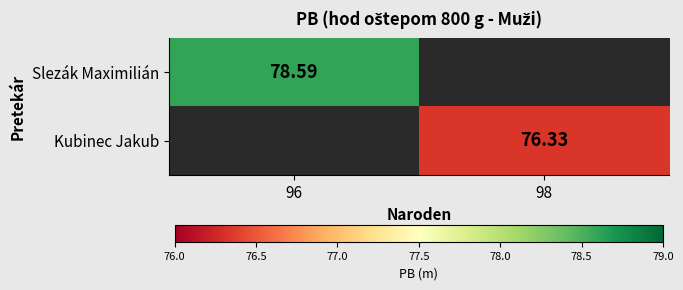

Between 98 and 96, which is larger?

96